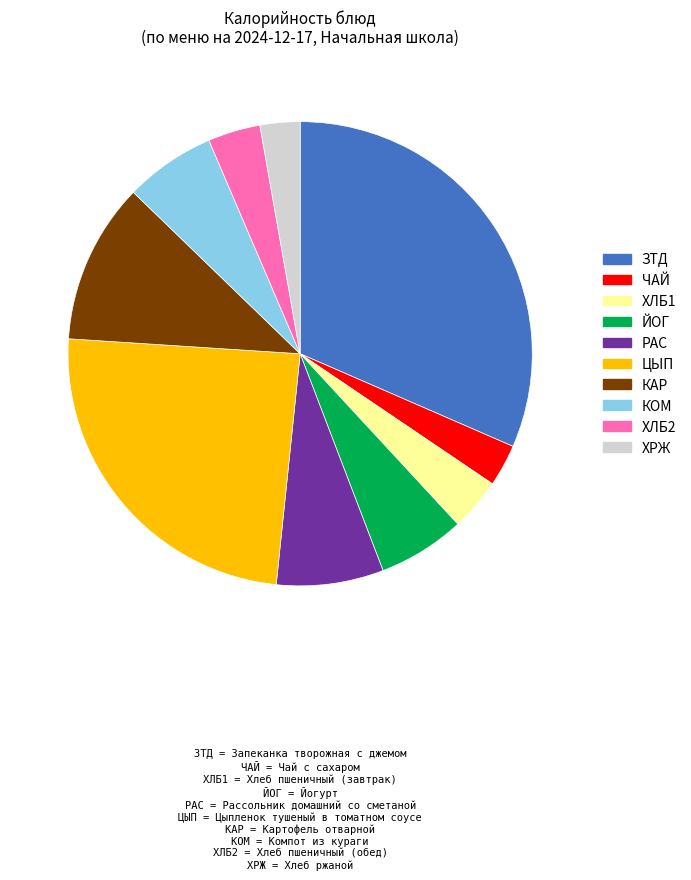

Which category has the biggest portion of the pie?

ЗТД